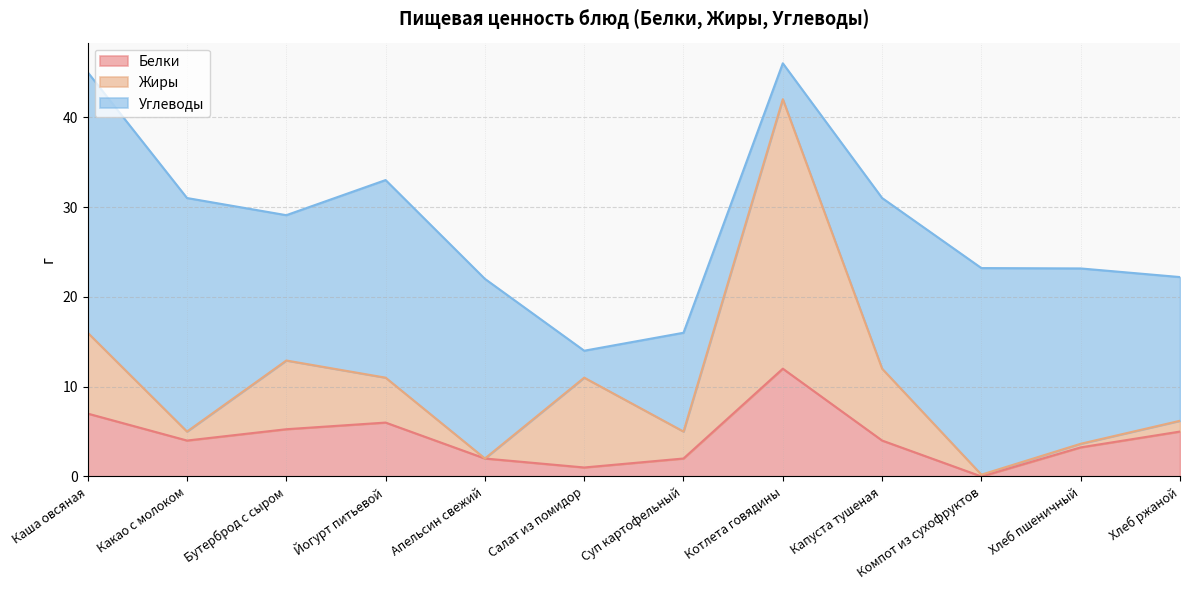

At which label does Жиры reach its peak?

Котлета говядины